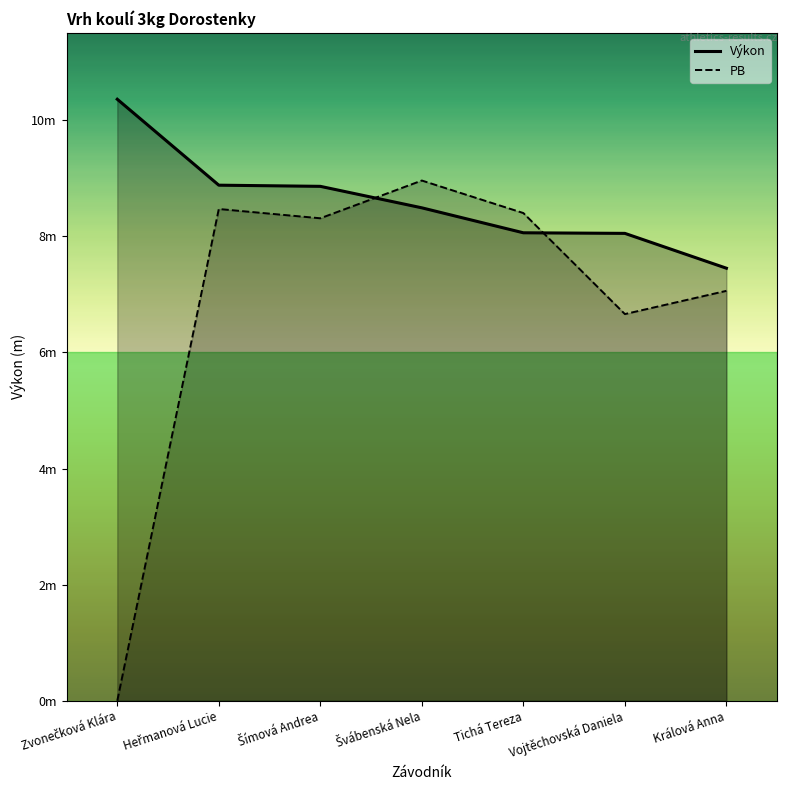

What is the total value across all series at Tichá Tereza?

16.5